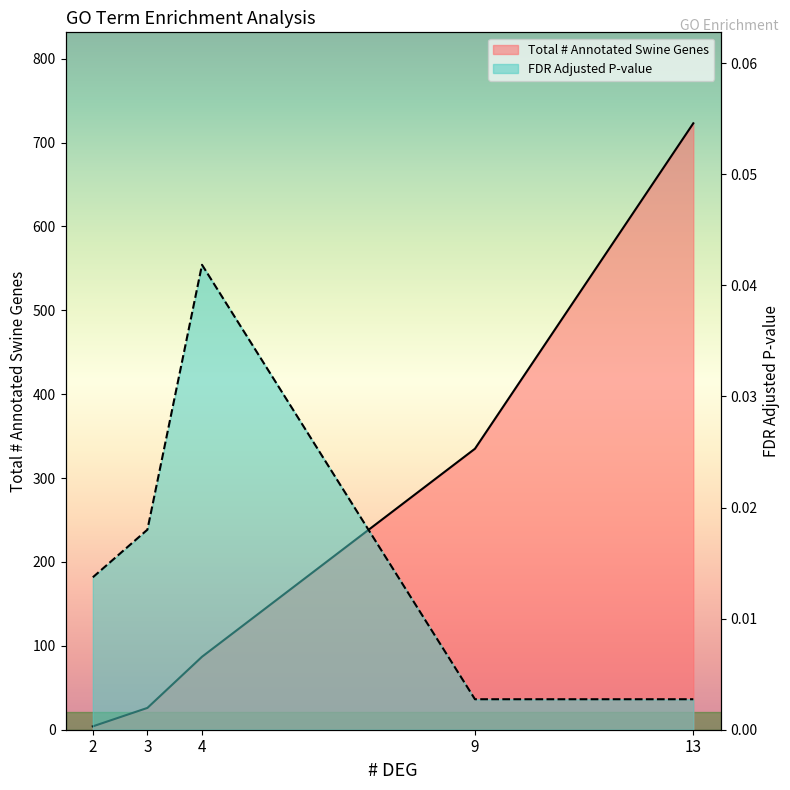

True or false: FDR Adjusted P-value has more than 0 interior local peaks.

True